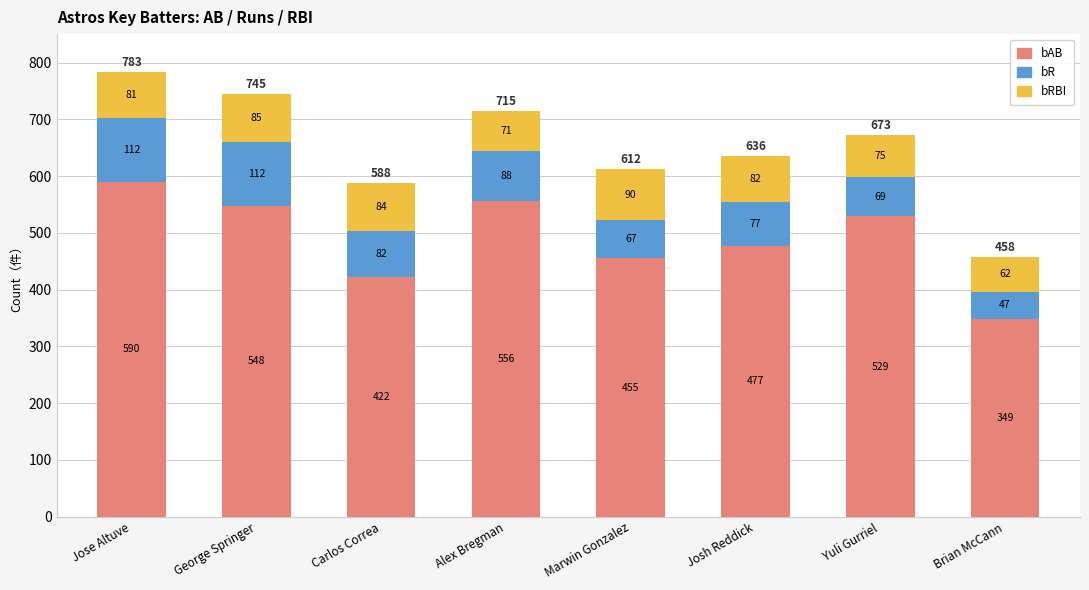

What is the lowest value of the bAB series?

349